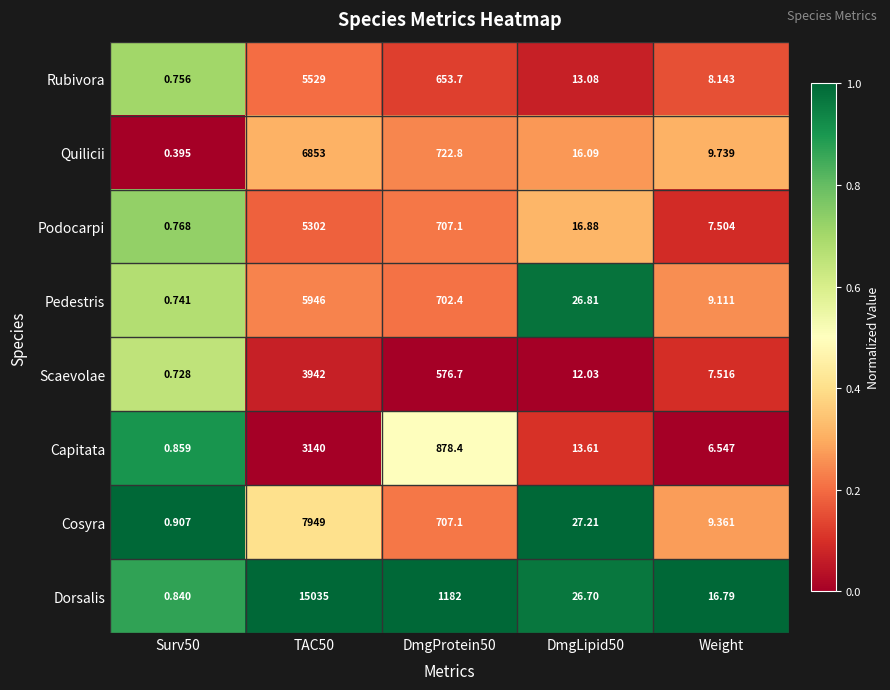

Which series has the widest spread of values?

Dorsalis